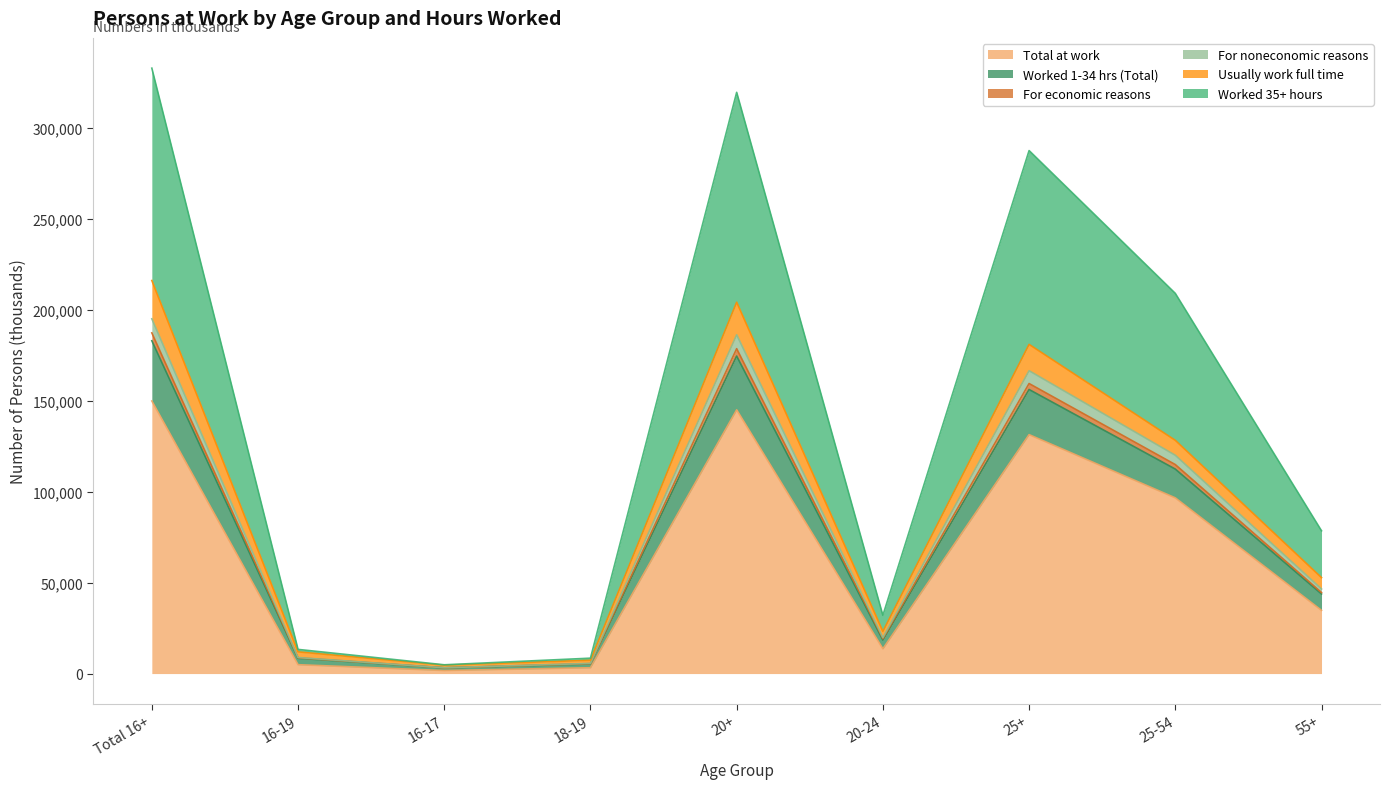

What are all the series names shown in the legend?

Total at work, Worked 1-34 hrs (Total), For economic reasons, For noneconomic reasons, Usually work full time, Worked 35+ hours